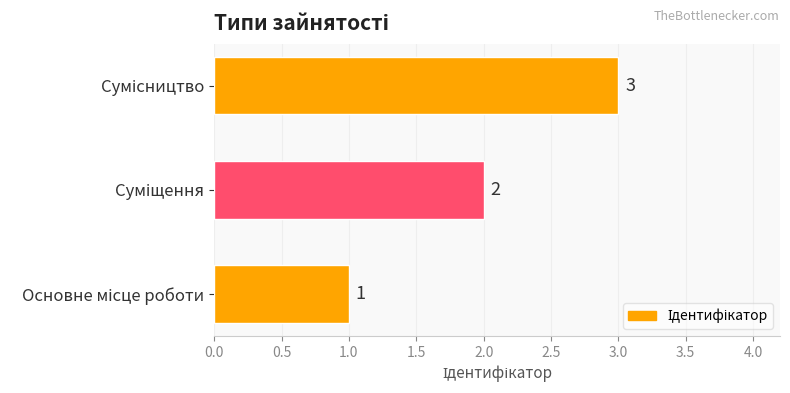

Count the values in the range 1 to 3.

3